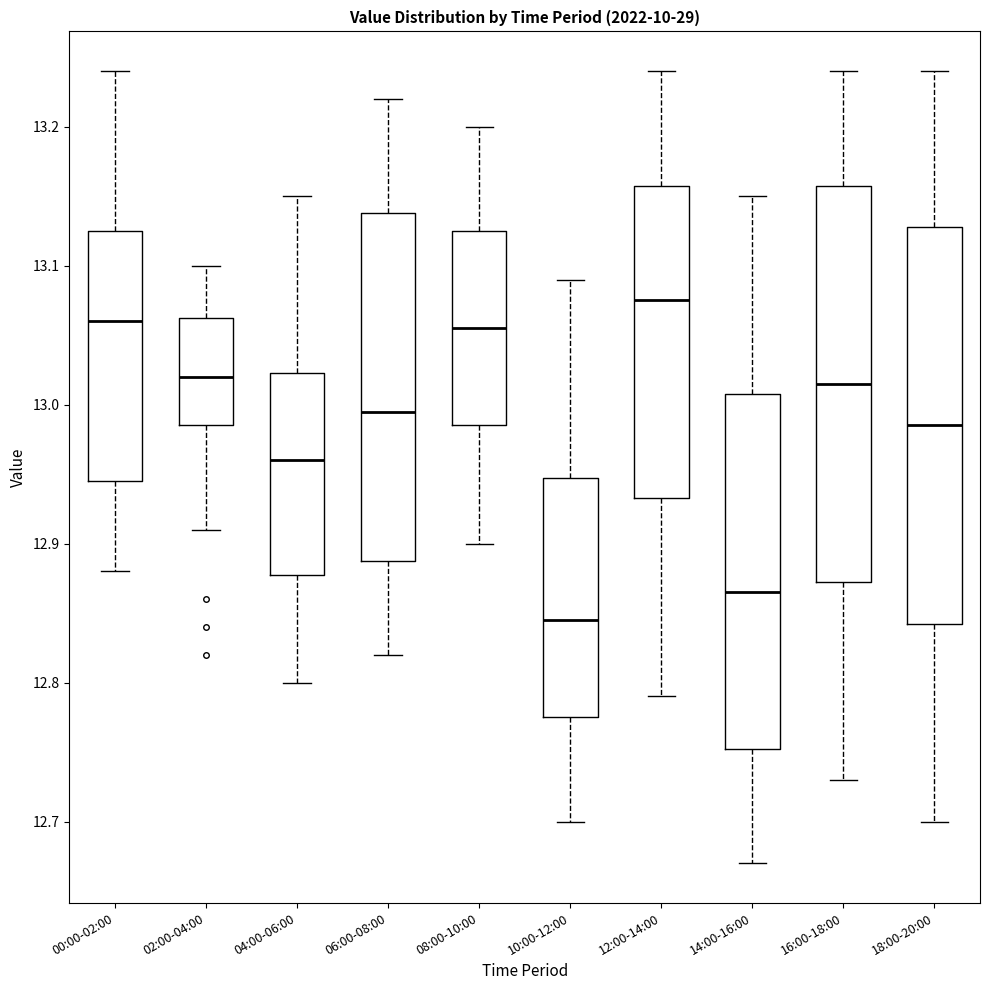

Which box has the highest median line?

12:00-14:00